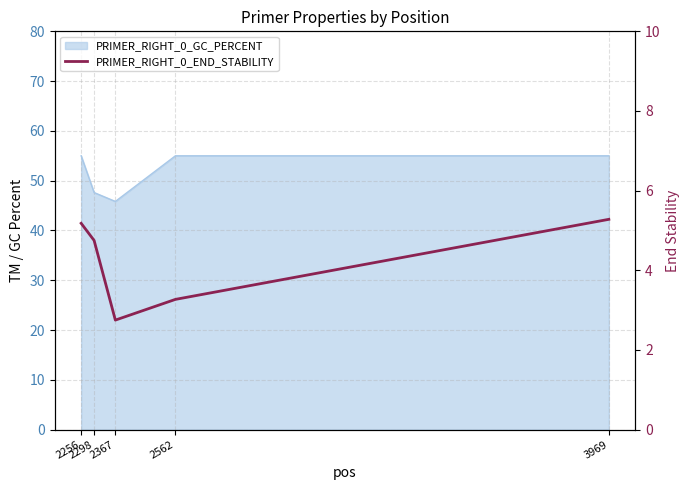

At which category does the data reach its first local valley?

2367